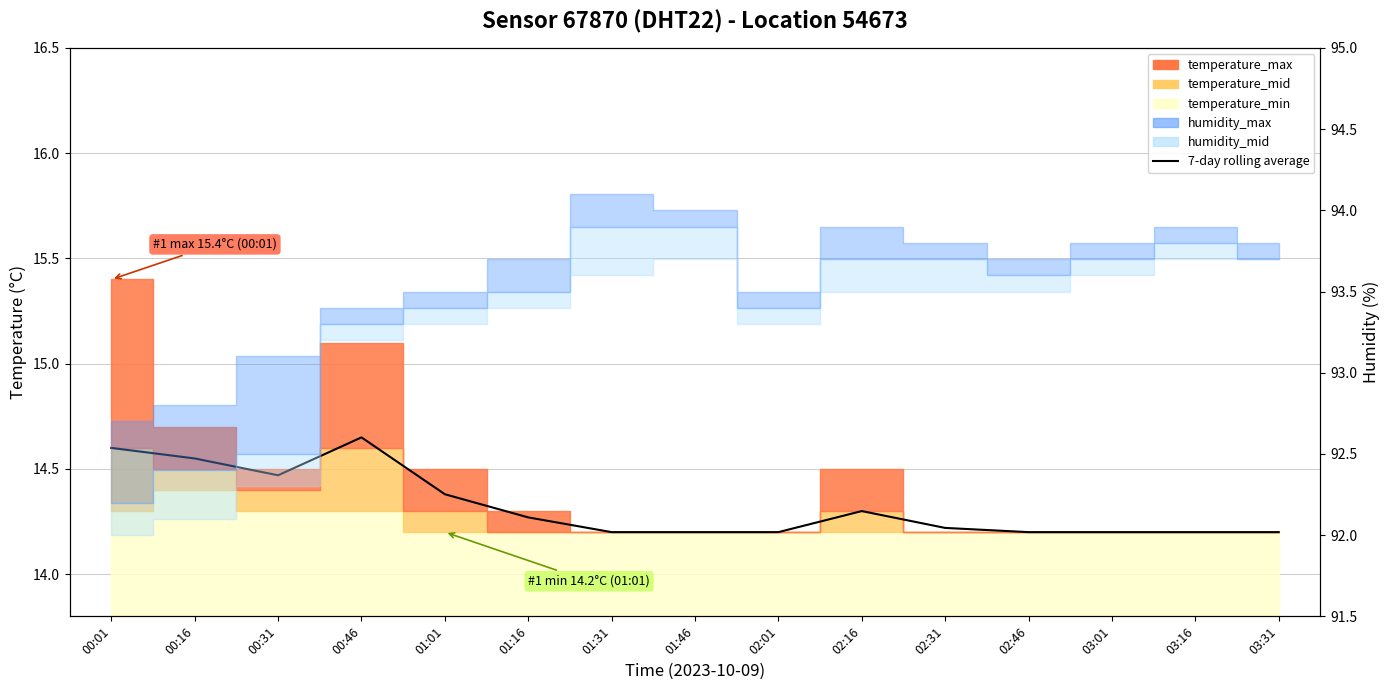

What position from the left is 03:16?

14